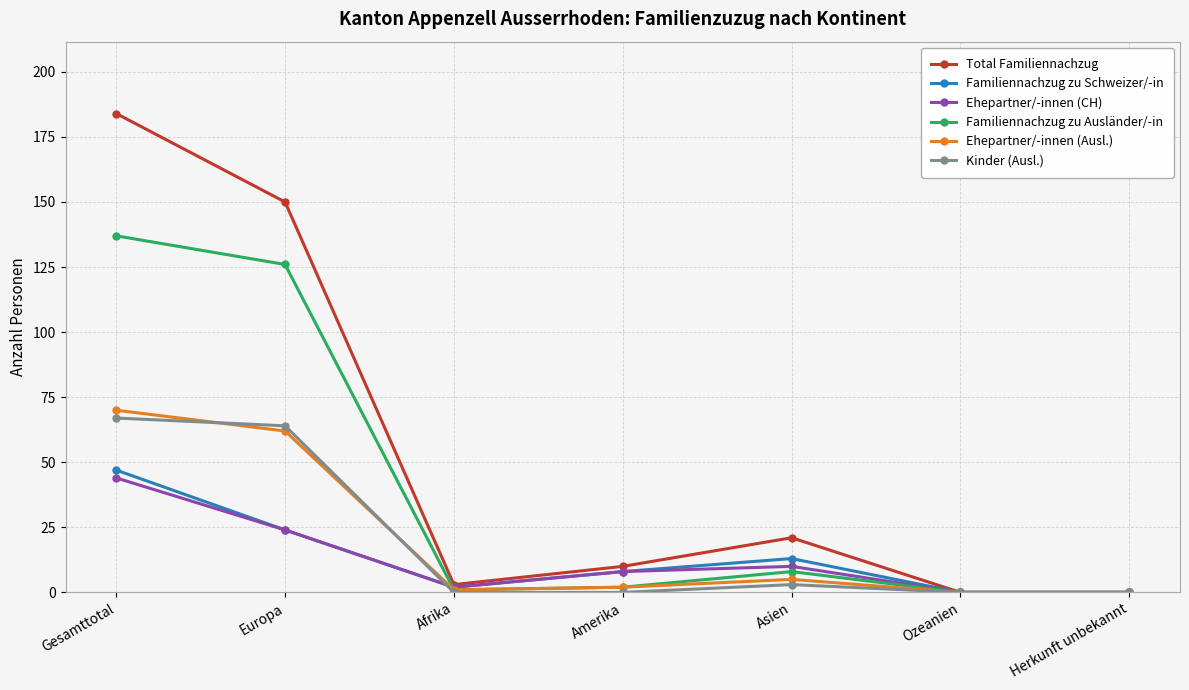

At which category is the sum across all series the highest?

Gesamttotal